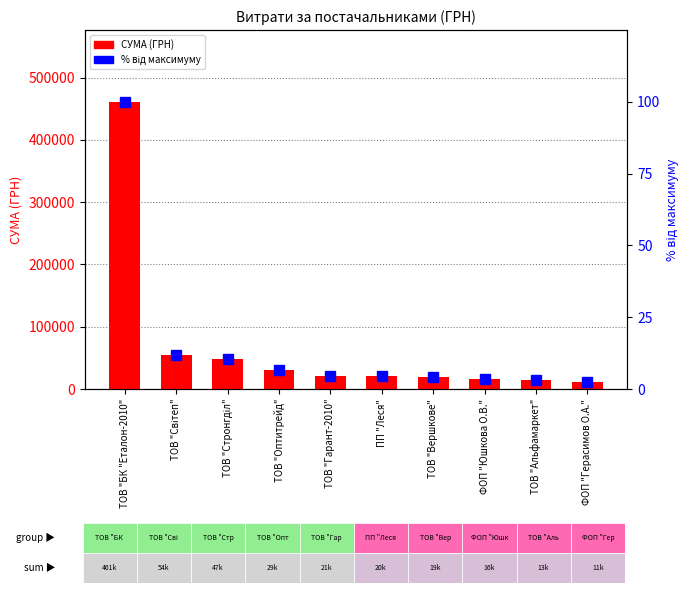

Rank the series by their maximum value, from highest to lowest.

СУМА (ГРН), % від максимуму